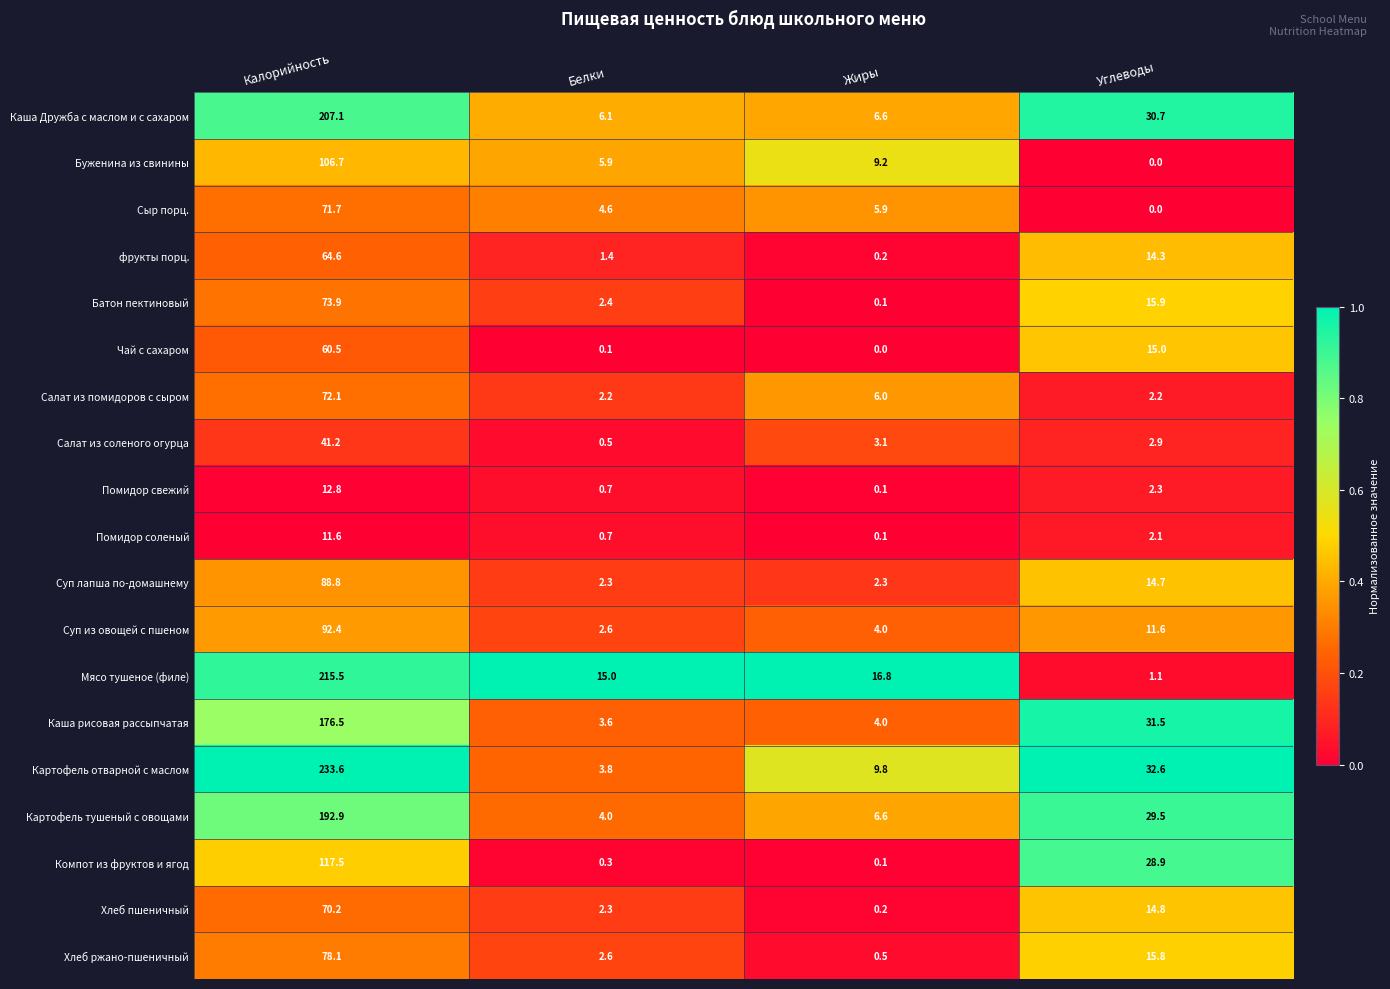

What is the highest value of the Хлеб пшеничный series?

70.2